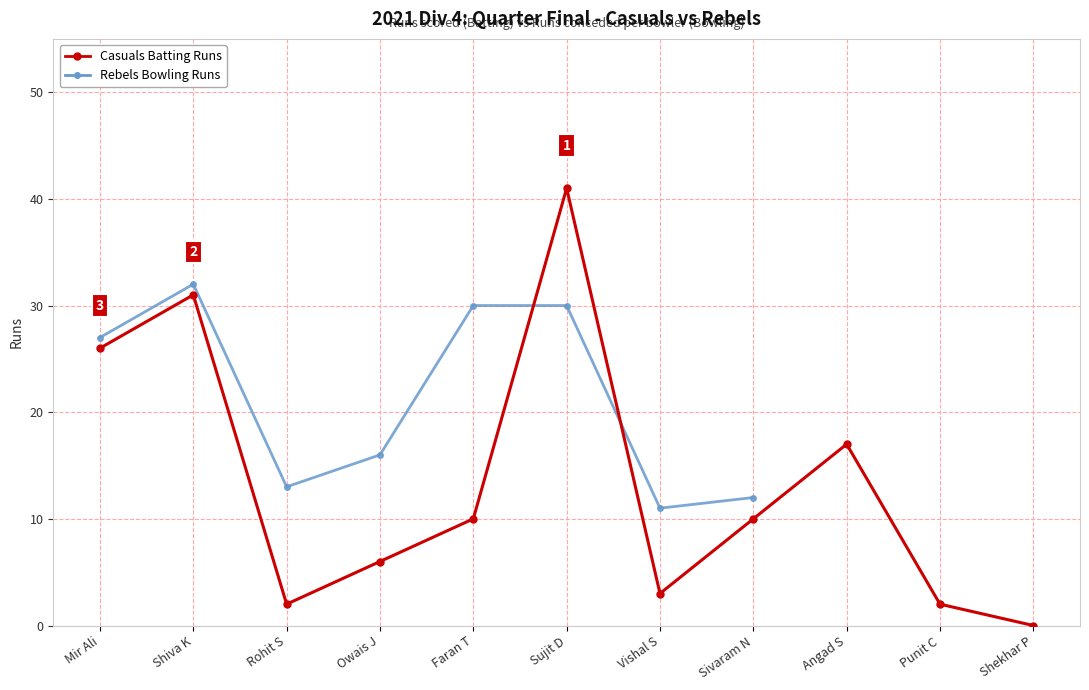

How many values in the Rebels Bowling Runs series are below 30?

5